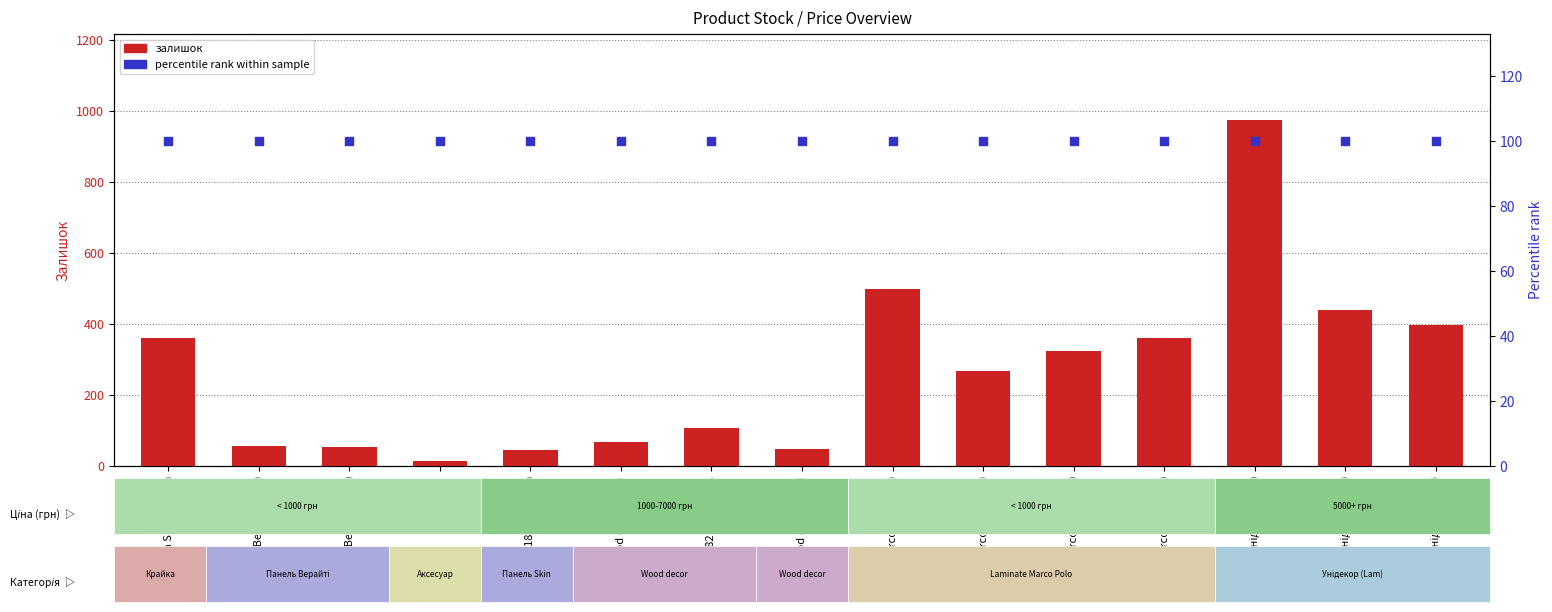

What are all the series names shown in the legend?

залишок, percentile rank within sample